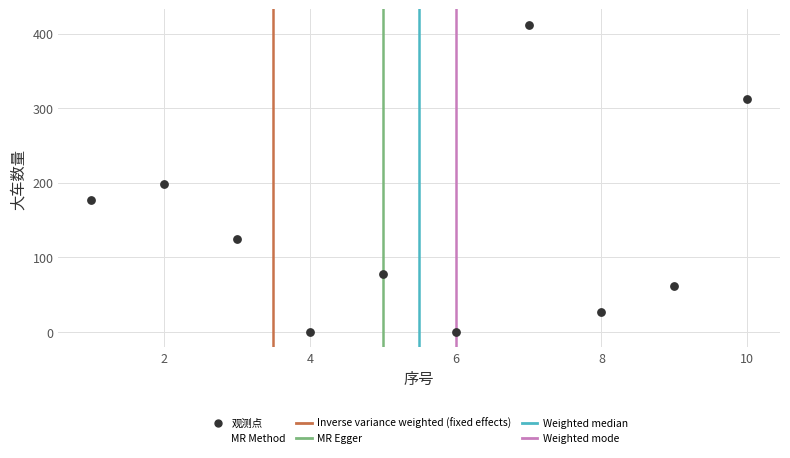

What Y value in the scatter plot is closest to 206?

199